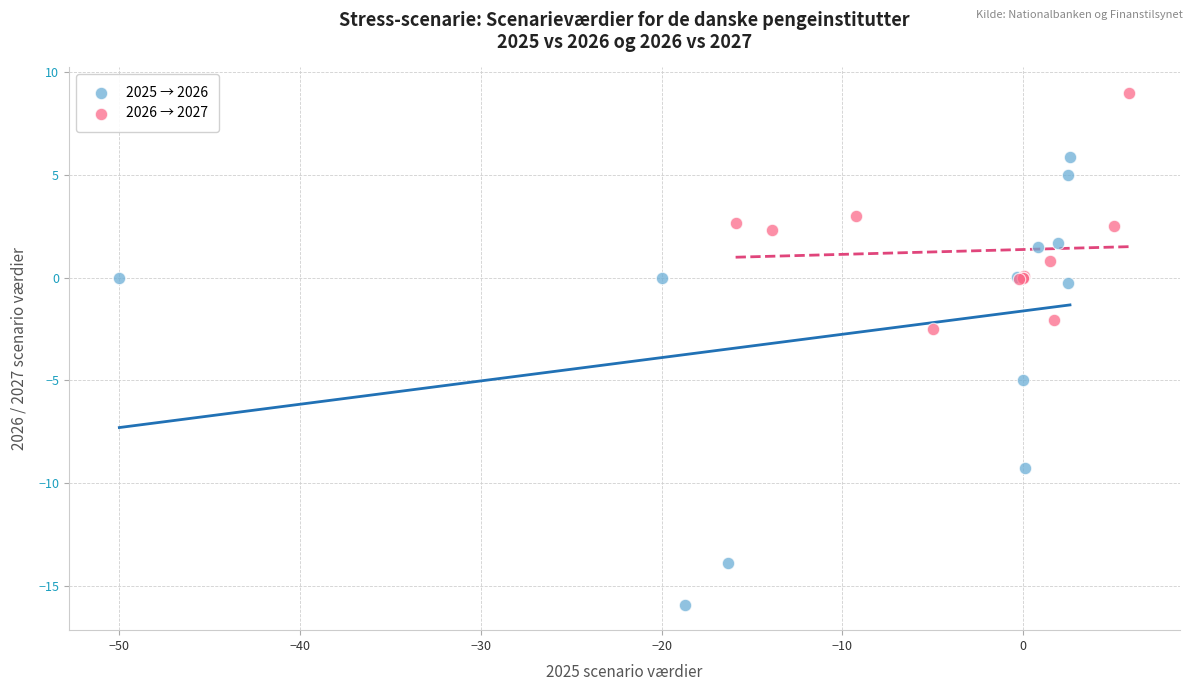

Which series has the largest Y range (max minus min)?

2025 → 2026